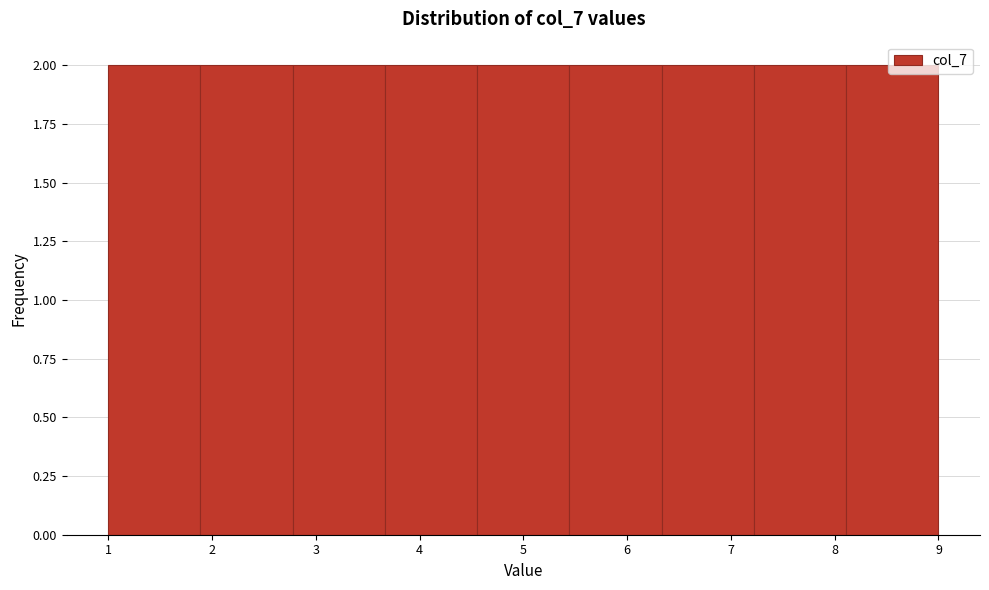

How tall is the bar that spans 5.4 to 6.3 on the x-axis? Neither the bar edges nor the heights are printed on the chart, so give them approximately, as read against the axes.

2